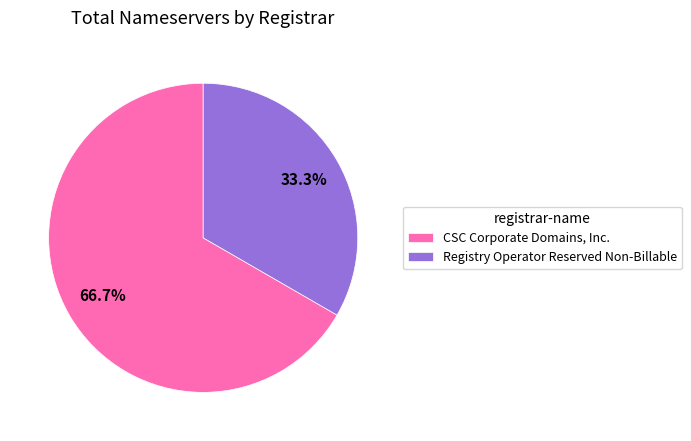

Does any single category account for the majority?

Yes